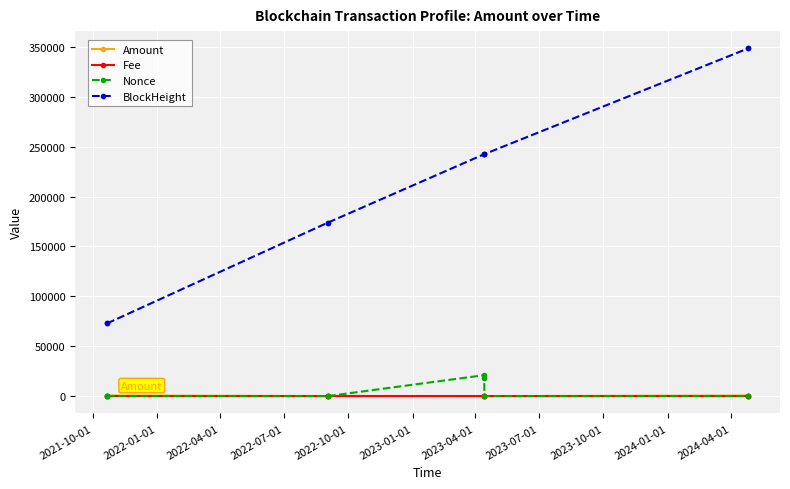

Which series has the largest range (max minus min)?

BlockHeight